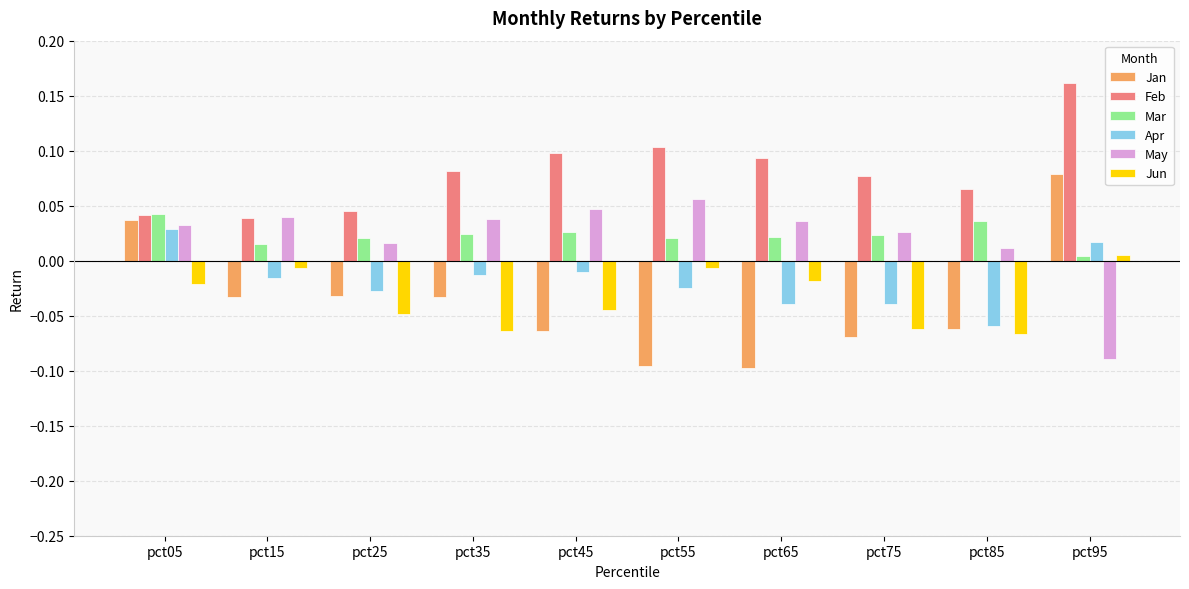

At how many categories does at least one series exceed 0?

10